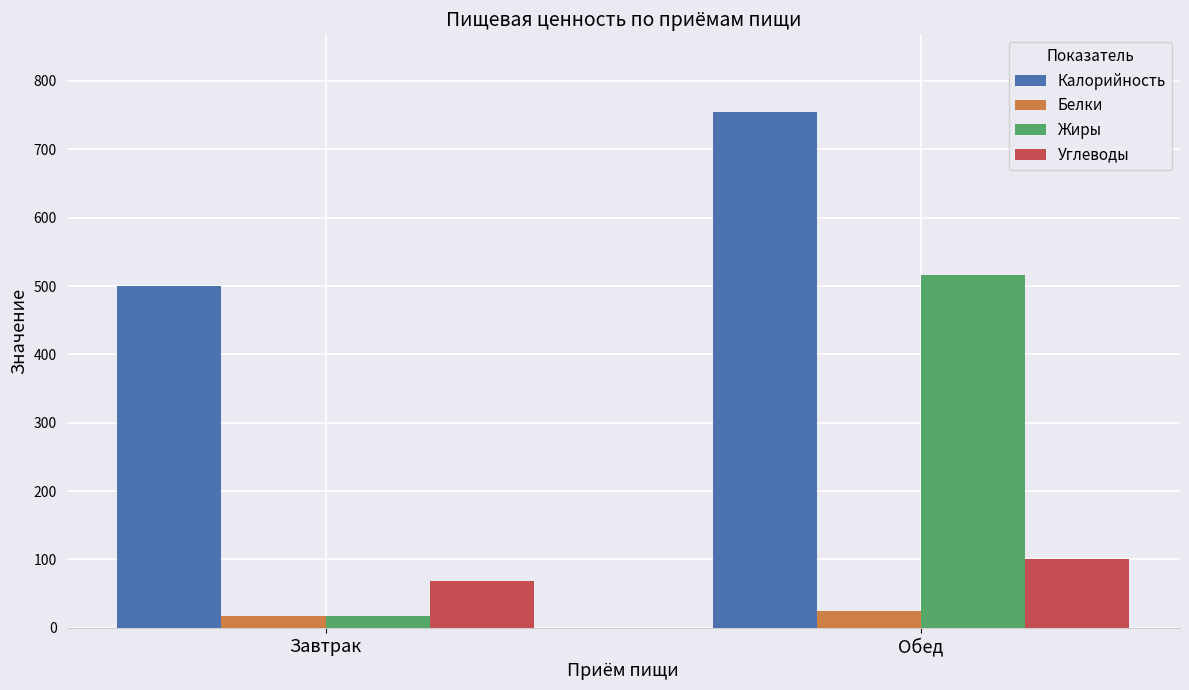

Is the value of Углеводы at Обед greater than the value of Белки at Обед?

Yes